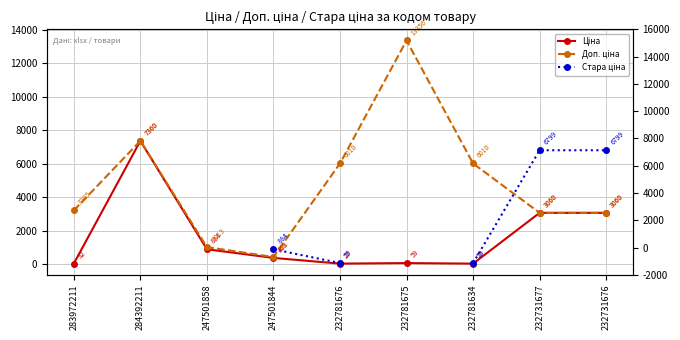

Rank the series at 247501844 from highest to lowest value.

Стара ціна, Доп. ціна, Ціна